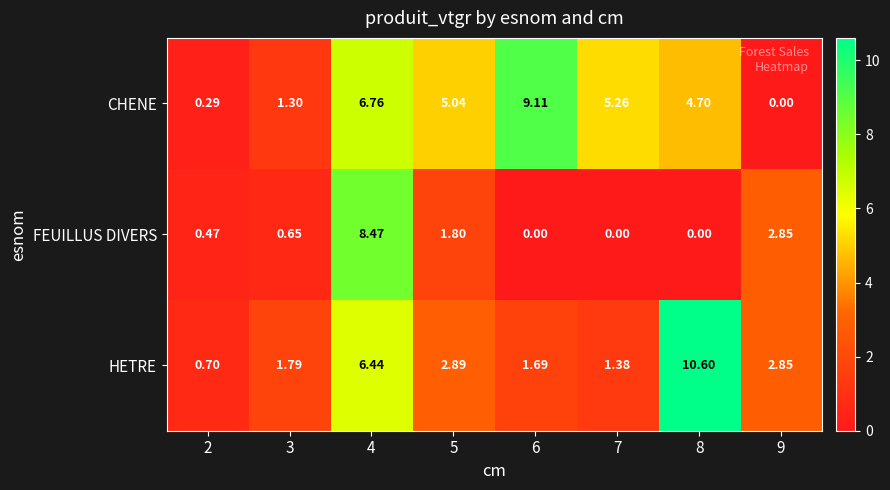

Rank the series by their maximum value, from lowest to highest.

FEUILLUS DIVERS, CHENE, HETRE